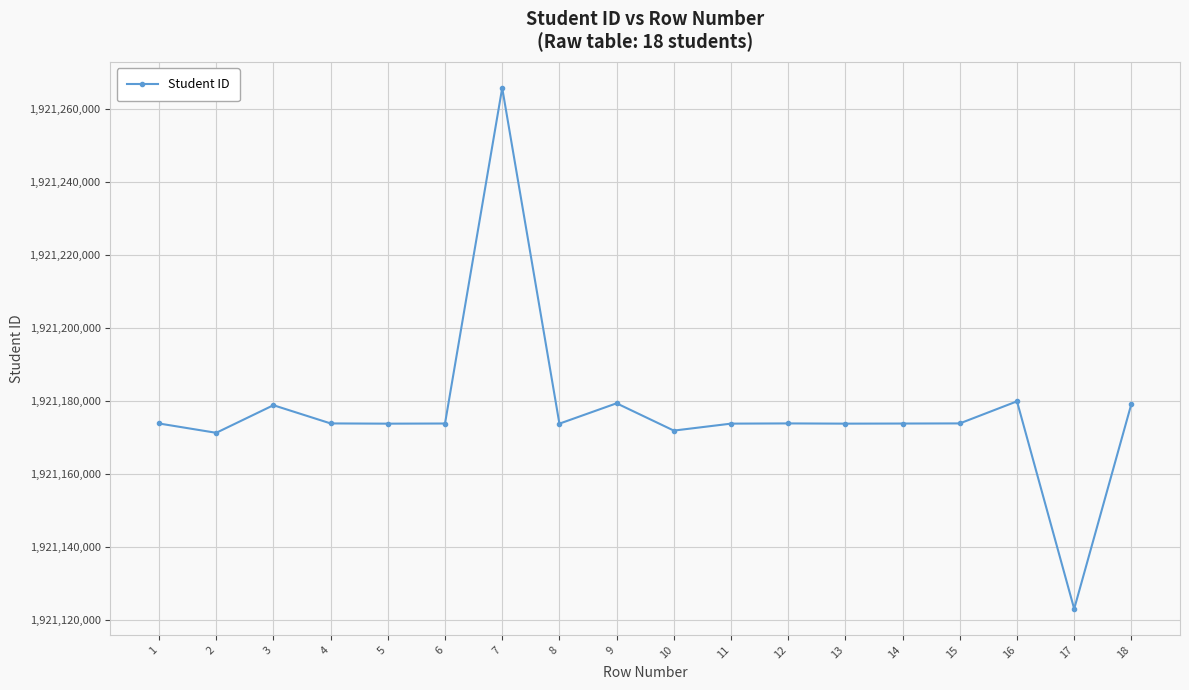

Count the number of data series in this chart.

1